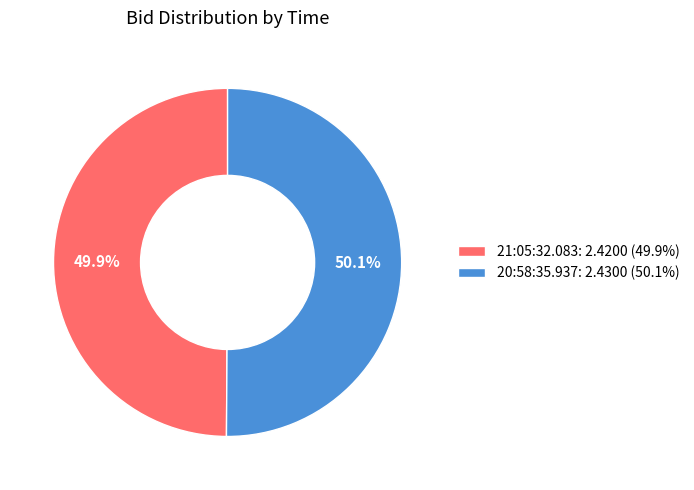

To the nearest percent, what portion does 21:05:32.083 represent?

50%